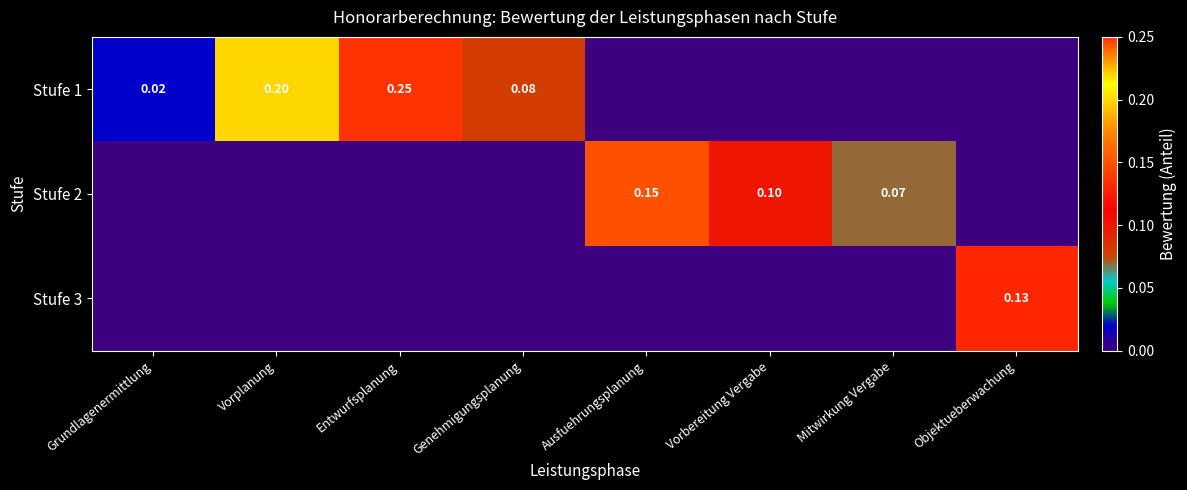

At how many categories does at least one series exceed 0?

8